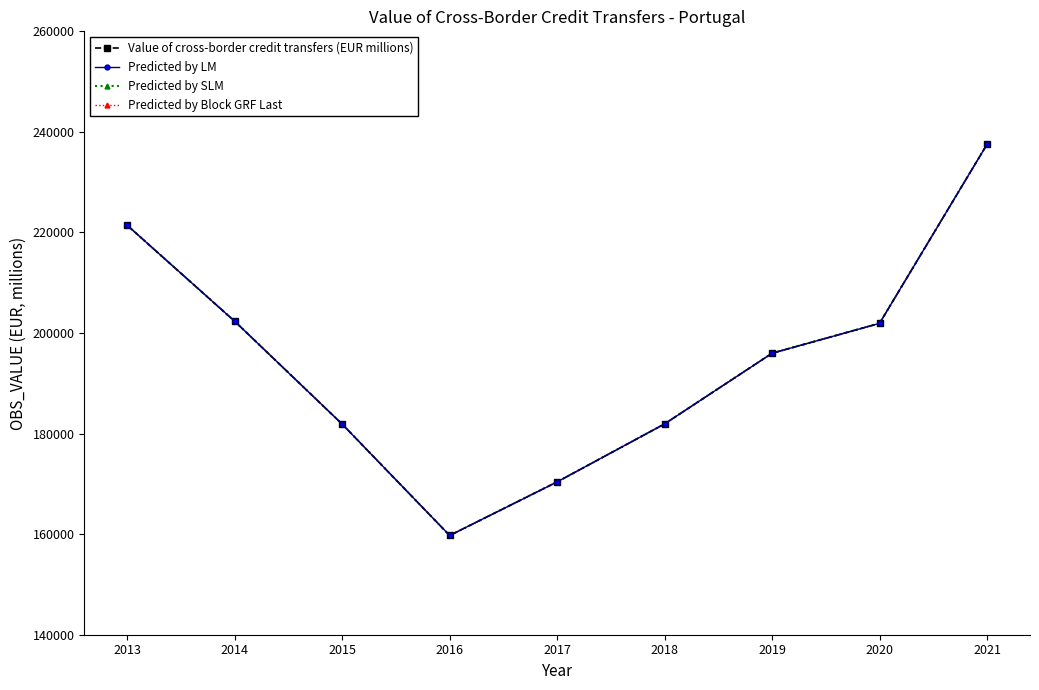

At how many categories does at least one series exceed 237212?

1